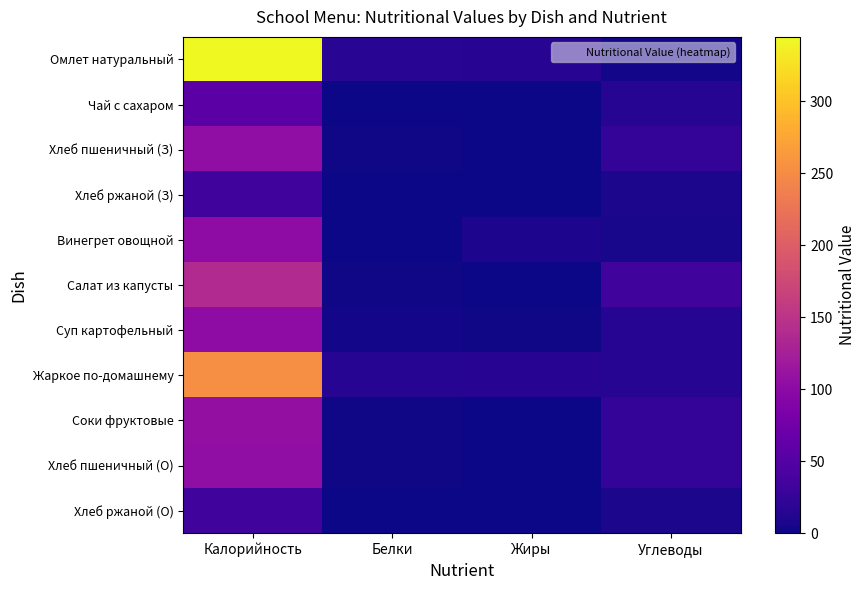

Which category has the highest value across all series?

Калорийность